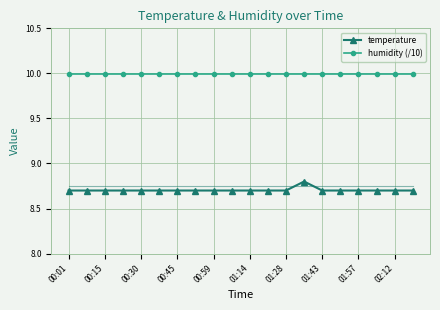

Does the chart display data point markers on the line(s)?

Yes